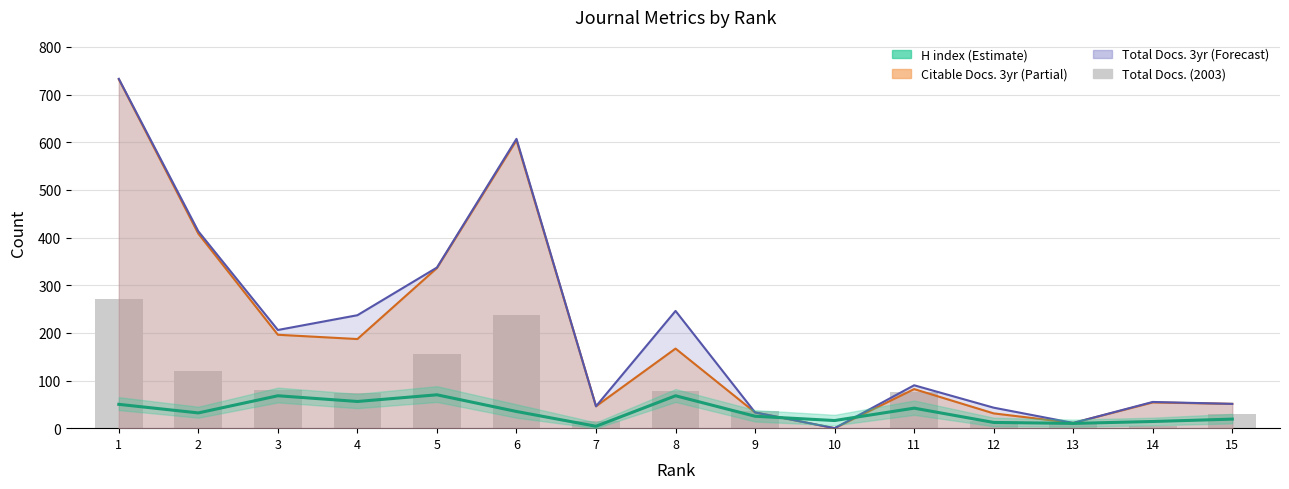

Which has a higher value, 13 or 10?

13